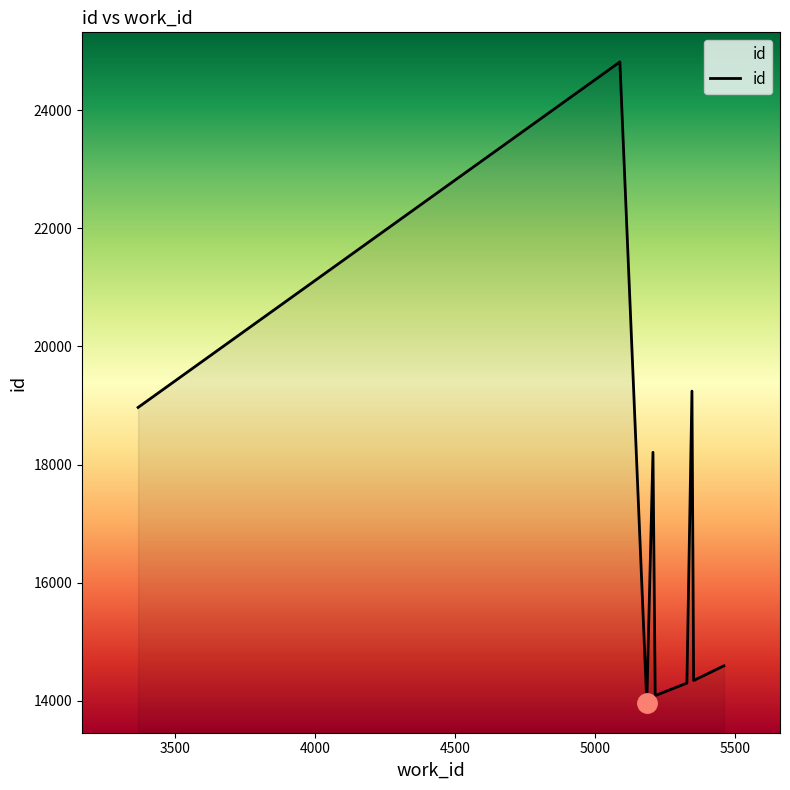

True or false: there are more than 0 points higher than both neighbors.

True